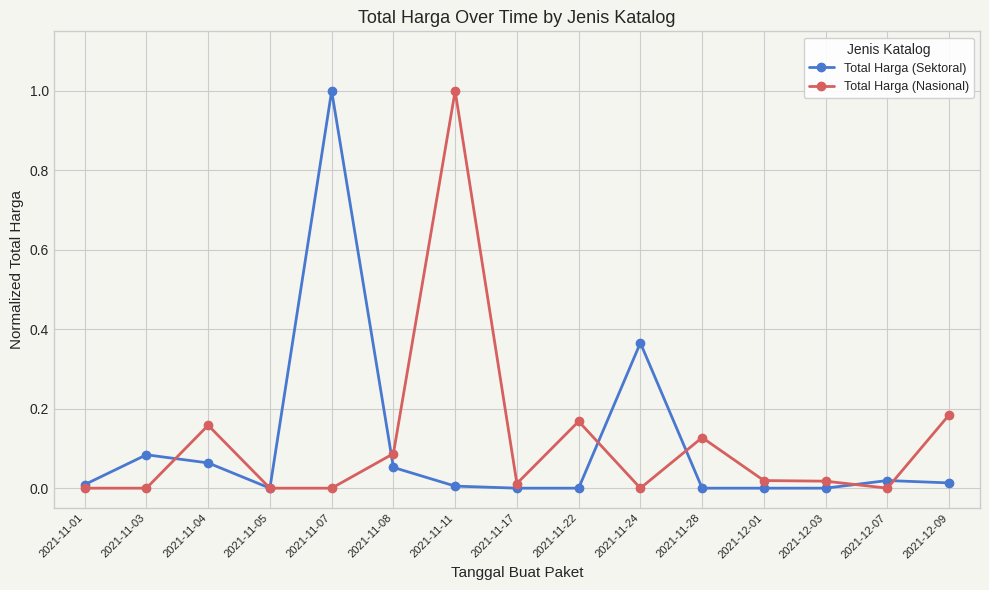

How many data points does each series have?

15